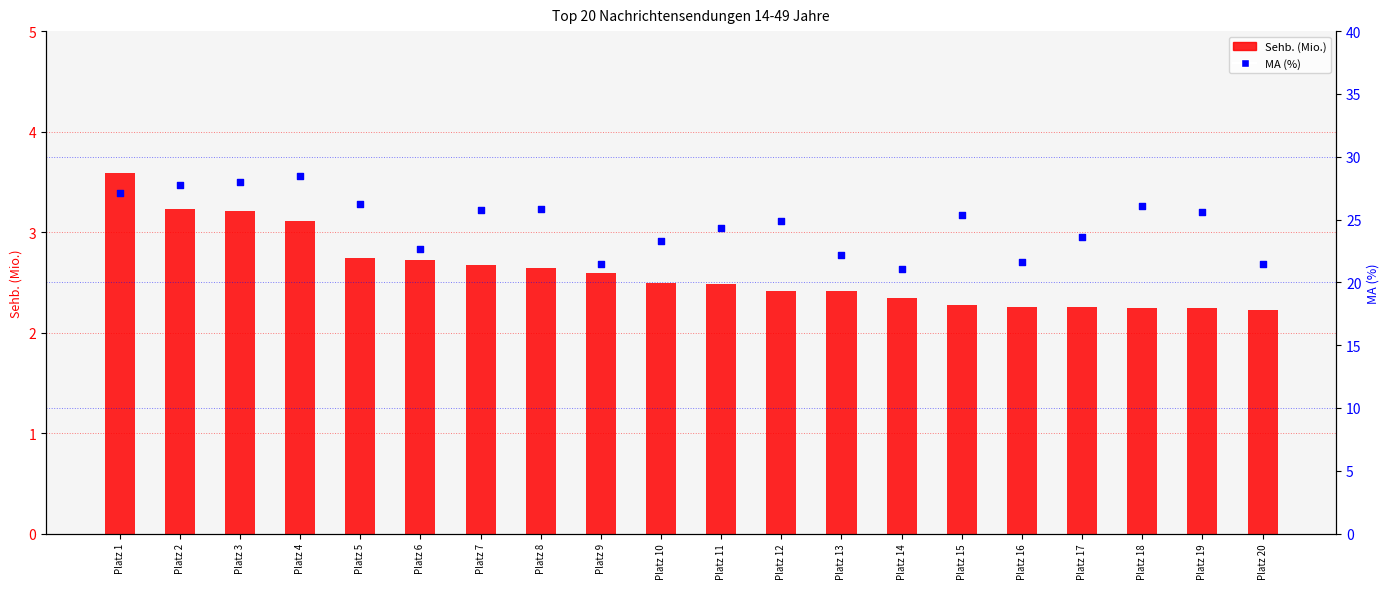

Which series contains the lowest Y value?

Sehb. (Mio.)